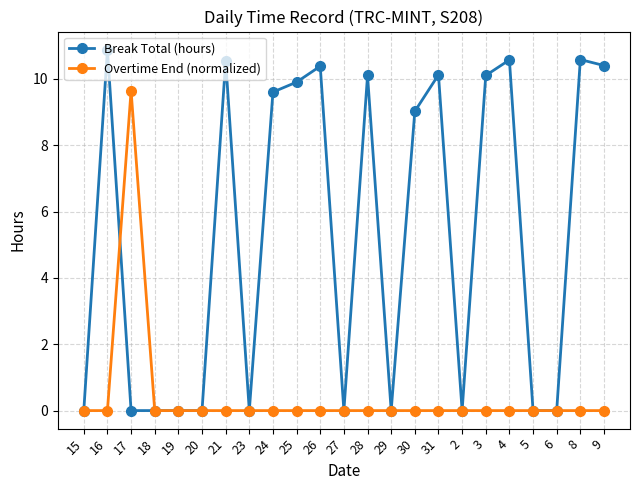

Which category has the highest value across all series?

16